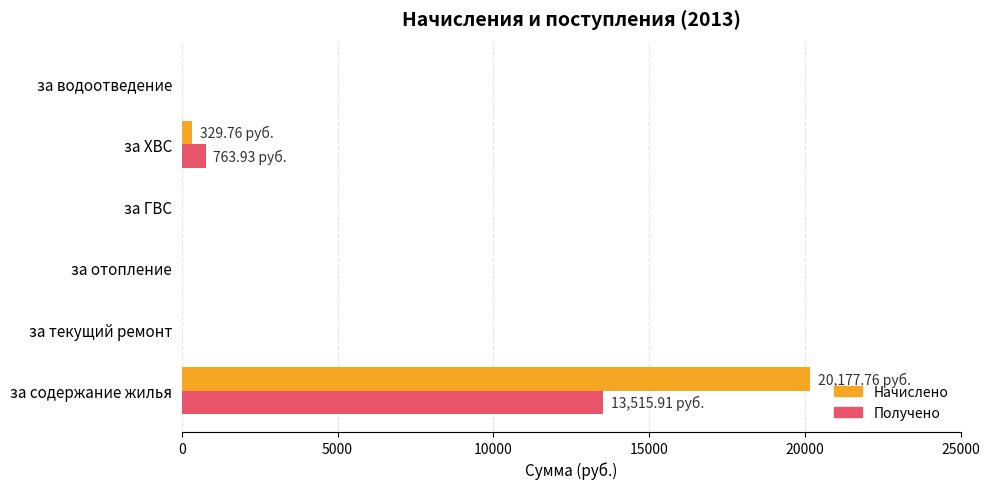

Where is Получено nearest to the value 6757?

за ХВС